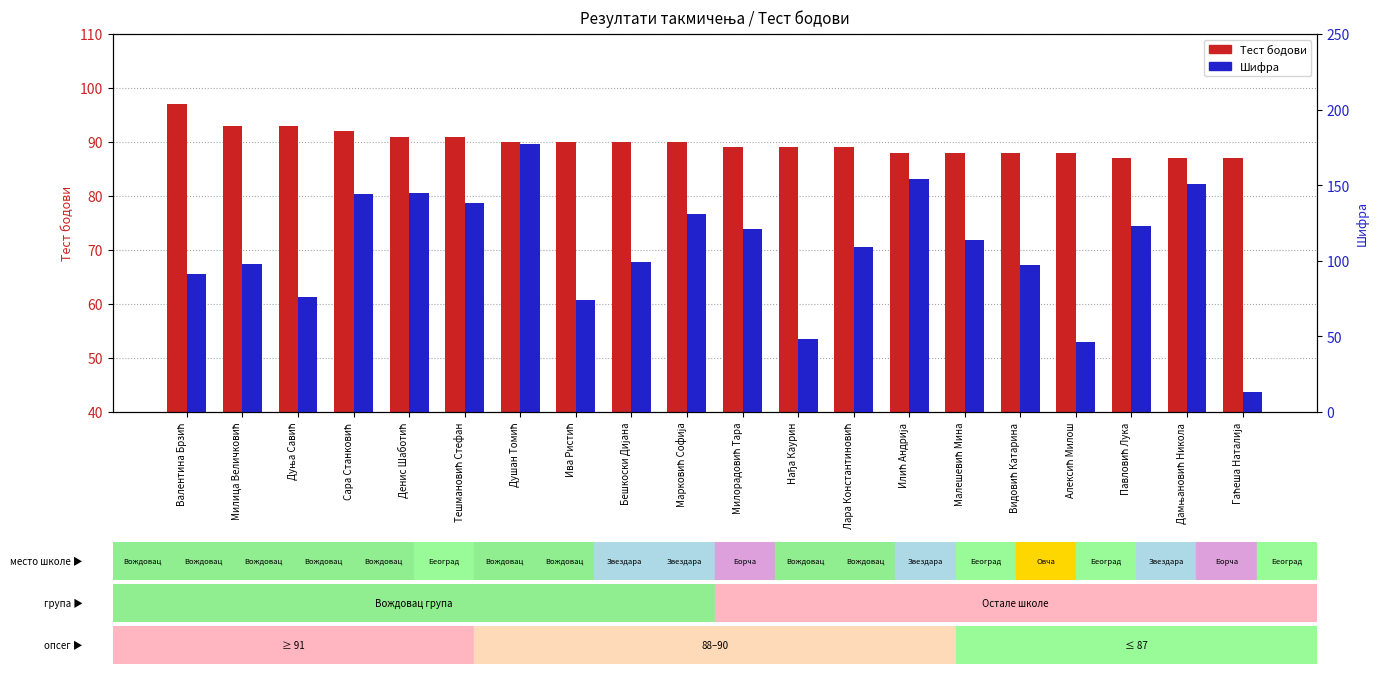

What is the difference between the maximum and minimum values in the Шифра series?

164